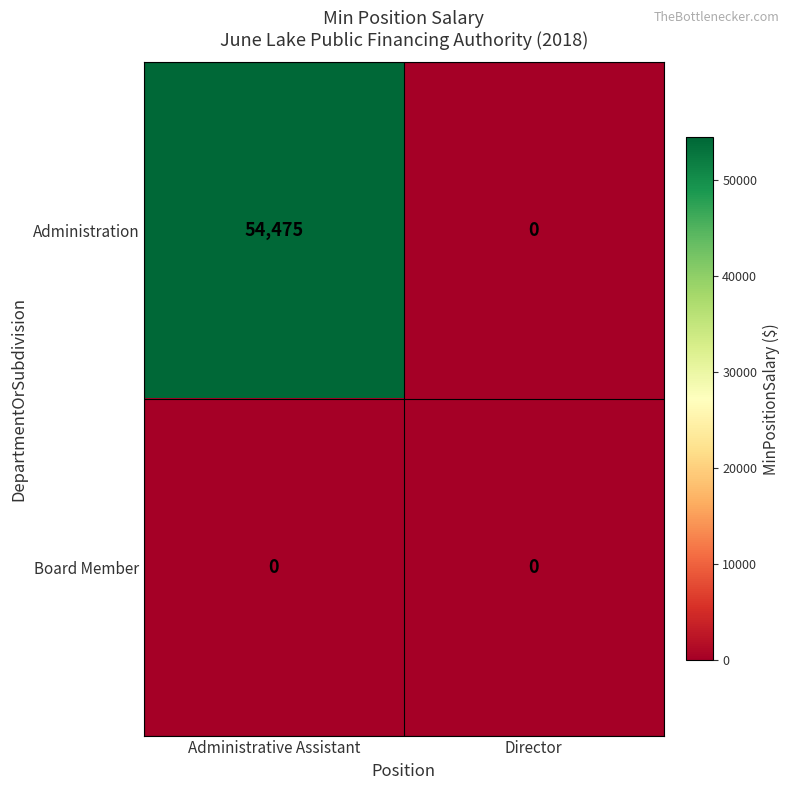

Reading right to left, transcribe all the data shown in this chart.

Administration: 0	54475
Board Member: 0	0